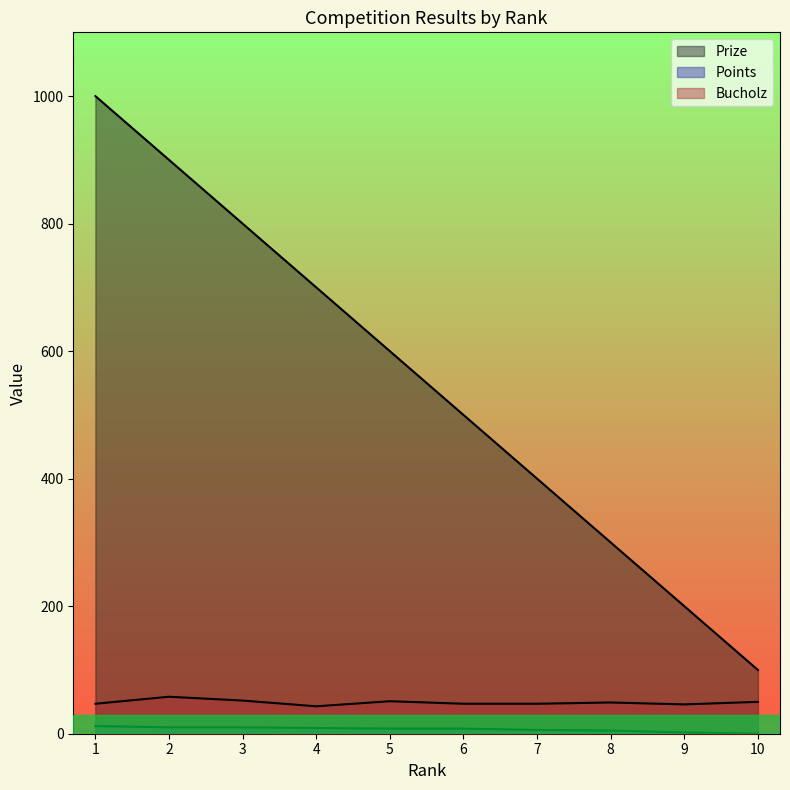

Which series changed the most between 6 and 8?

Prize